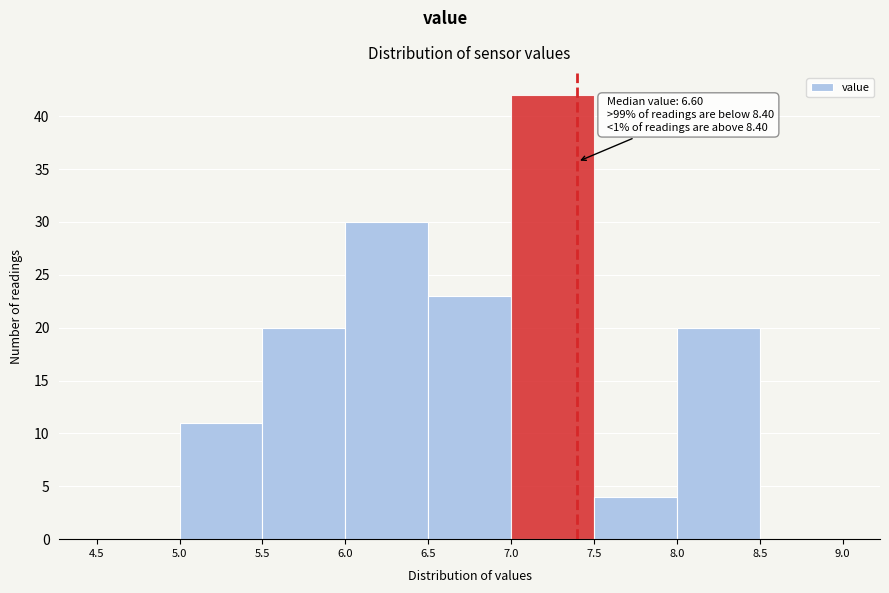

Over which range of the x-axis is the bar tallest?

7.0 to 7.5